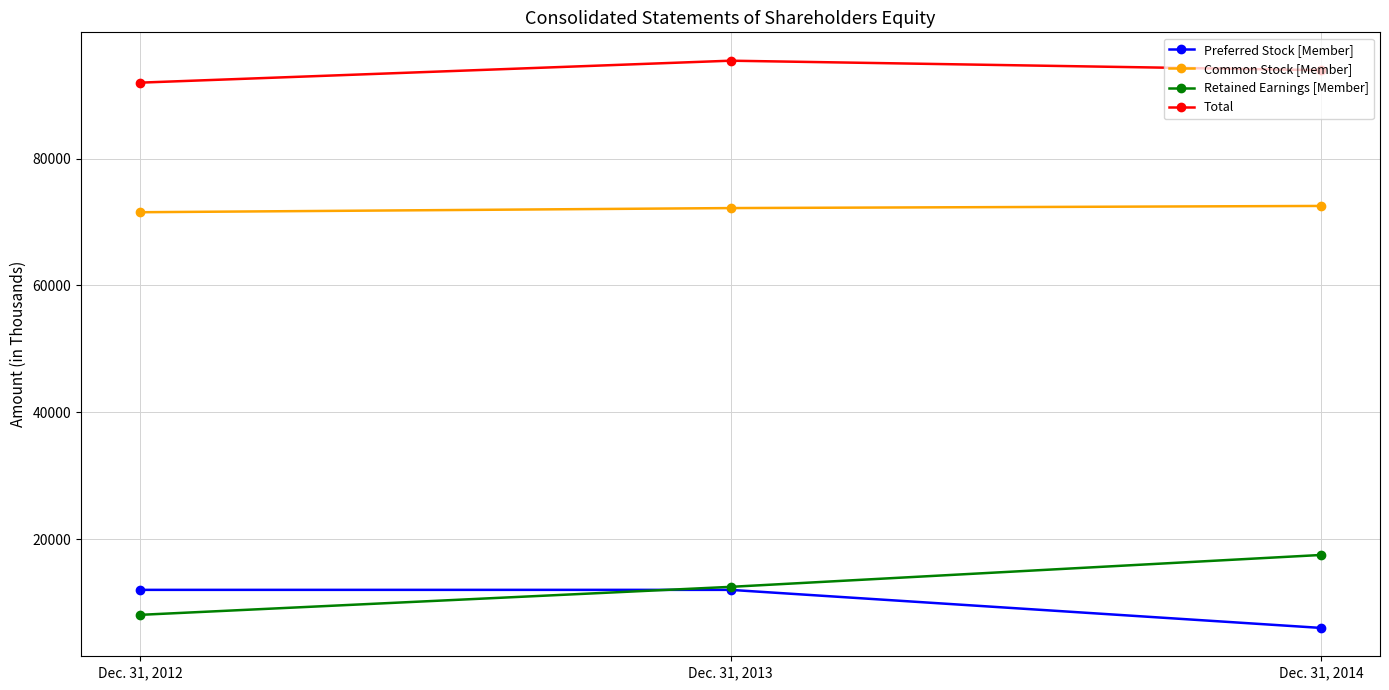

Is the value of Preferred Stock [Member] at Dec. 31, 2014 greater than the value of Total at Dec. 31, 2014?

No